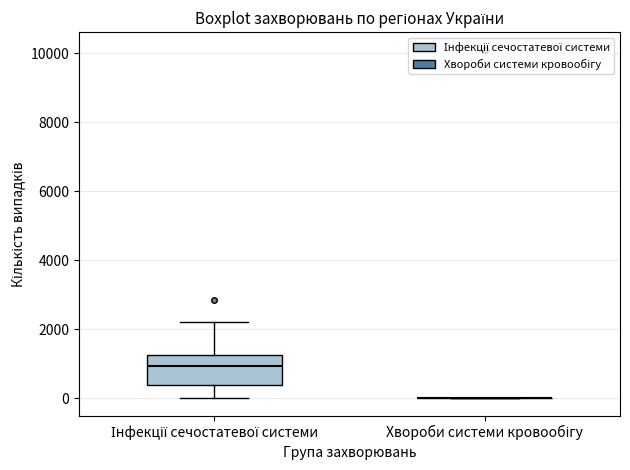

Reading left to right, read every box against the y-axis: the position of its median line, the range the box covers, and the ends of its whiskers. The values are not printed on the chart, so give them approximately, as read against the axis.

Інфекції сечостатевої системи: median 1000, box 400 to 1200, whiskers 0 to 2200
Хвороби системи кровообігу: box collapsed to a line at 0, whiskers 0 to 0